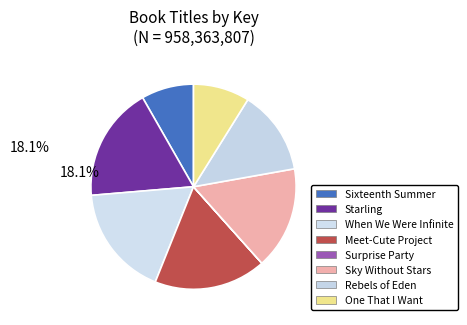

How many slices are in this pie chart?

8